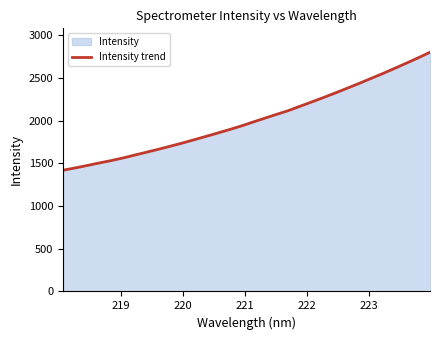

What is the minimum value shown in the chart?

1419.7